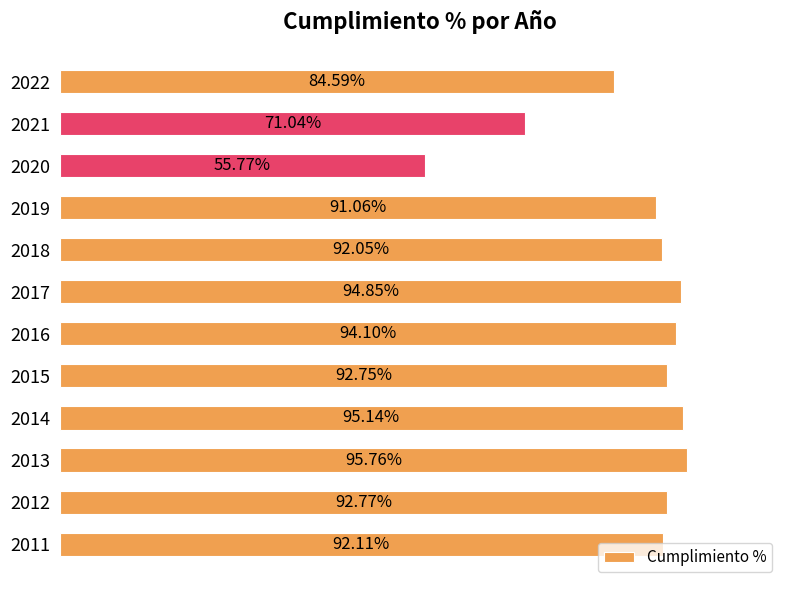

Rank the categories by value from lowest to highest.

2020, 2021, 2022, 2019, 2018, 2011, 2015, 2012, 2016, 2017, 2014, 2013